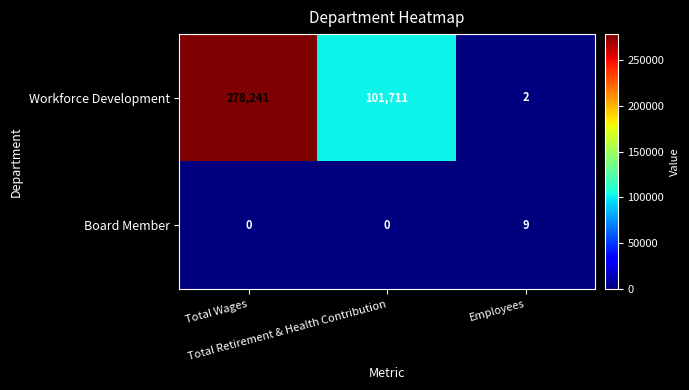

Which series has the widest spread of values?

Workforce Development